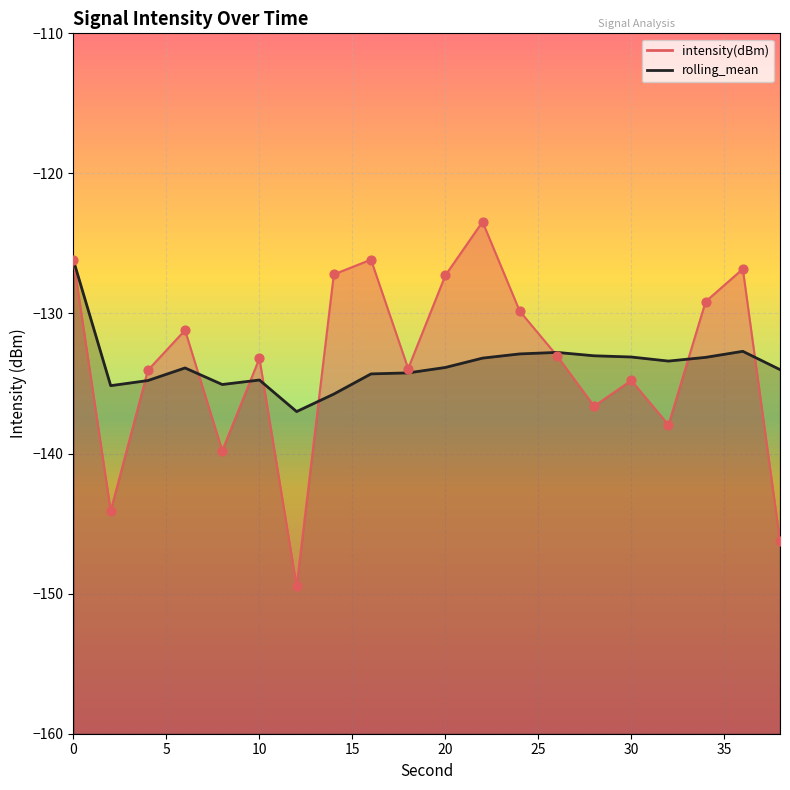

Which series has the largest Y range (max minus min)?

intensity(dBm)